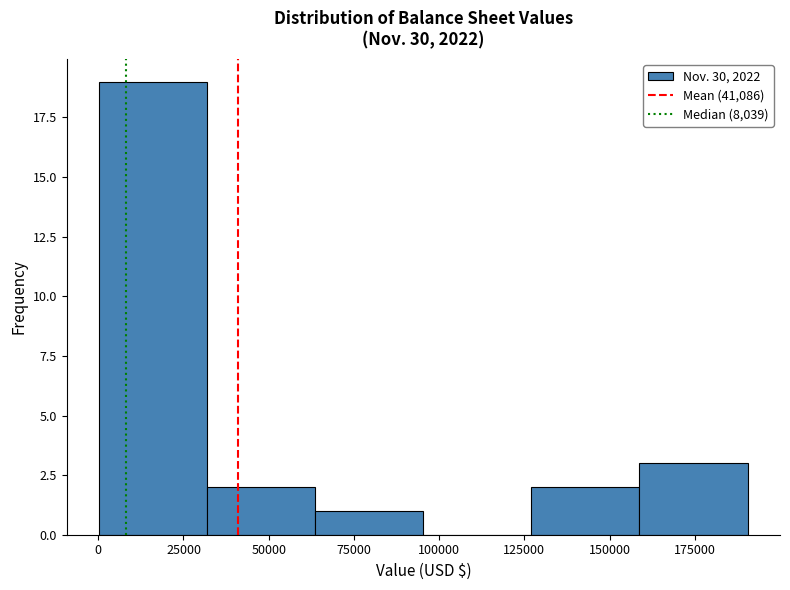

Which range on the x-axis has the tallest bar?

0 to 30000